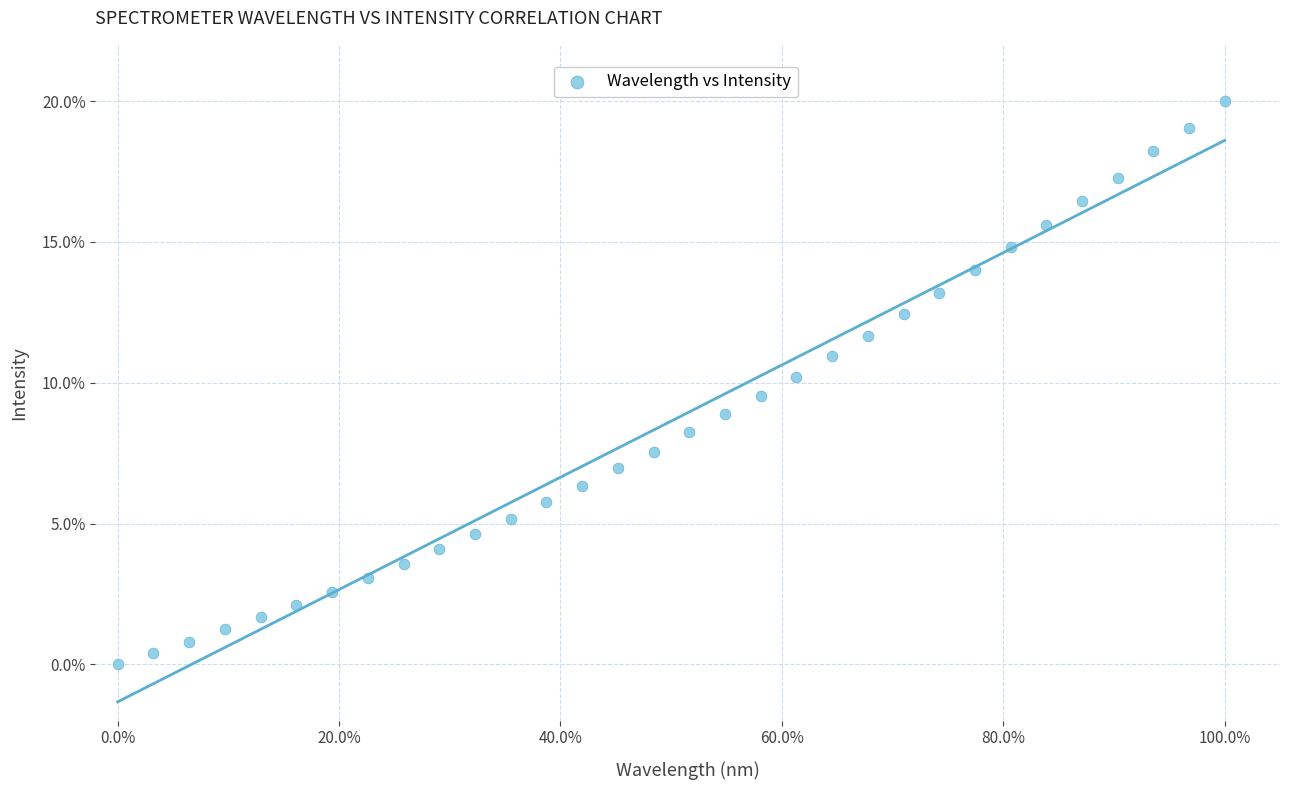

What is the range of X values (max minus min)?

1.0